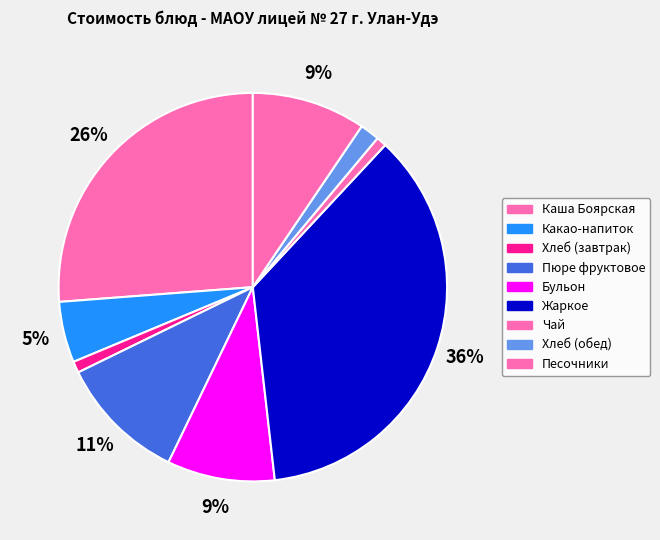

How many slices are in this pie chart?

9